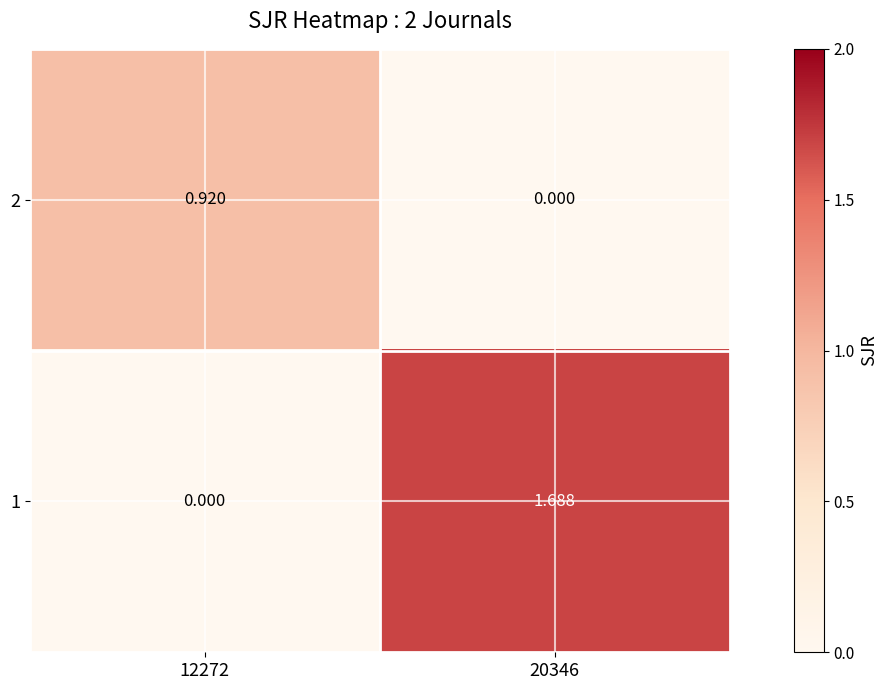

Is the value of 1 at 12272 greater than the value of 2 at 12272?

No